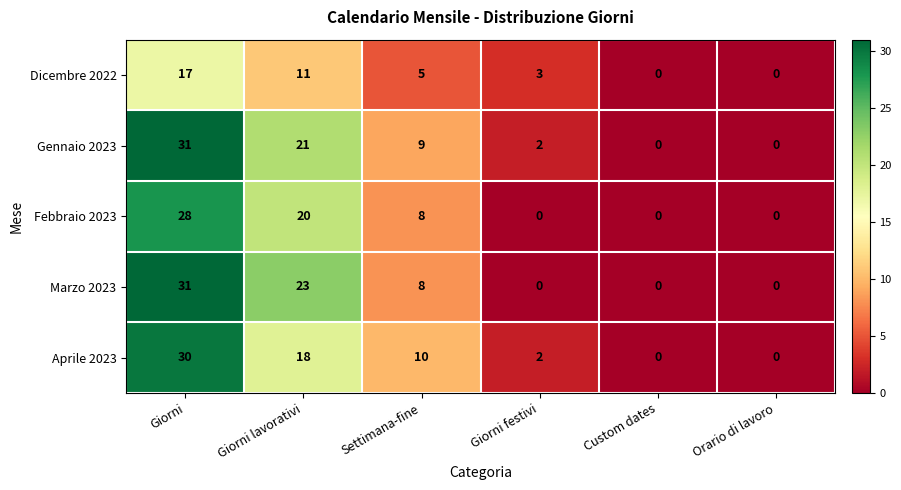

What is the difference between the highest and lowest values at Settimana-fine?

5